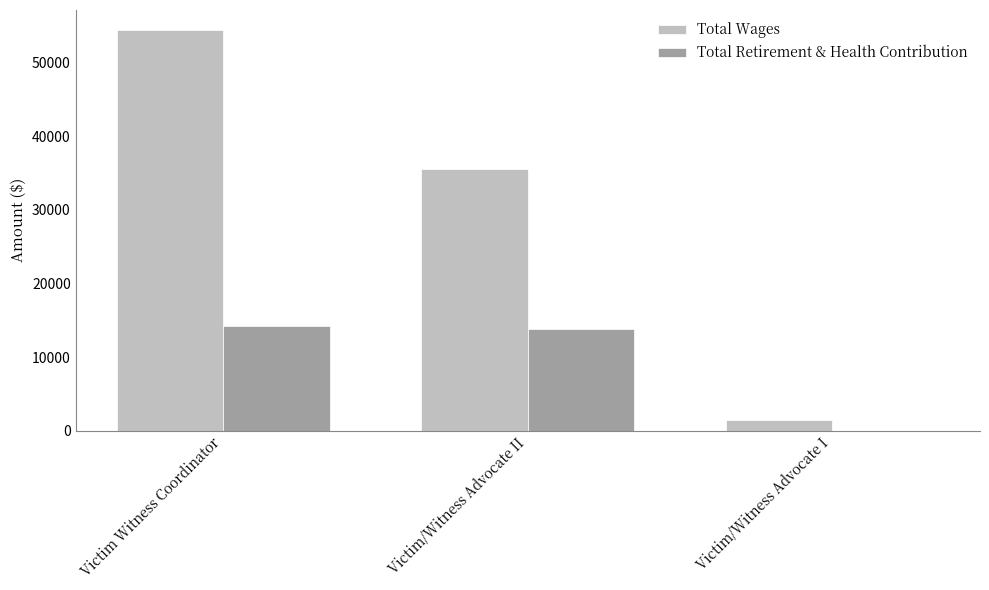

What is the total value across all series at Victim Witness Coordinator?

68703